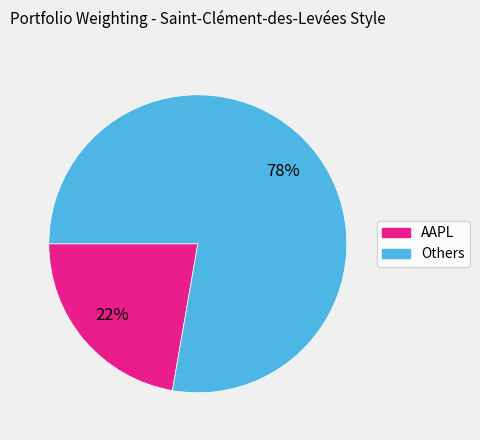

Is there a majority slice in this chart?

Yes